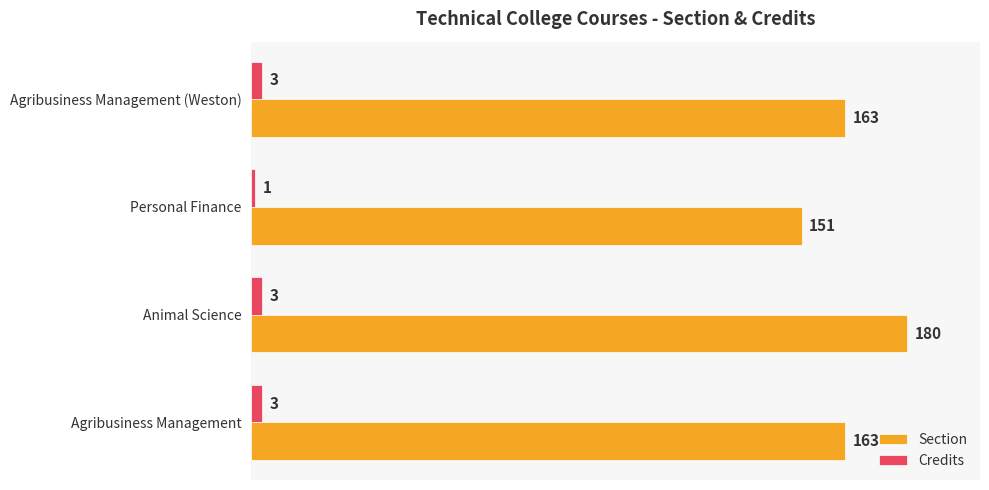

What is the difference between the second highest and minimum values in the Credits series?

2